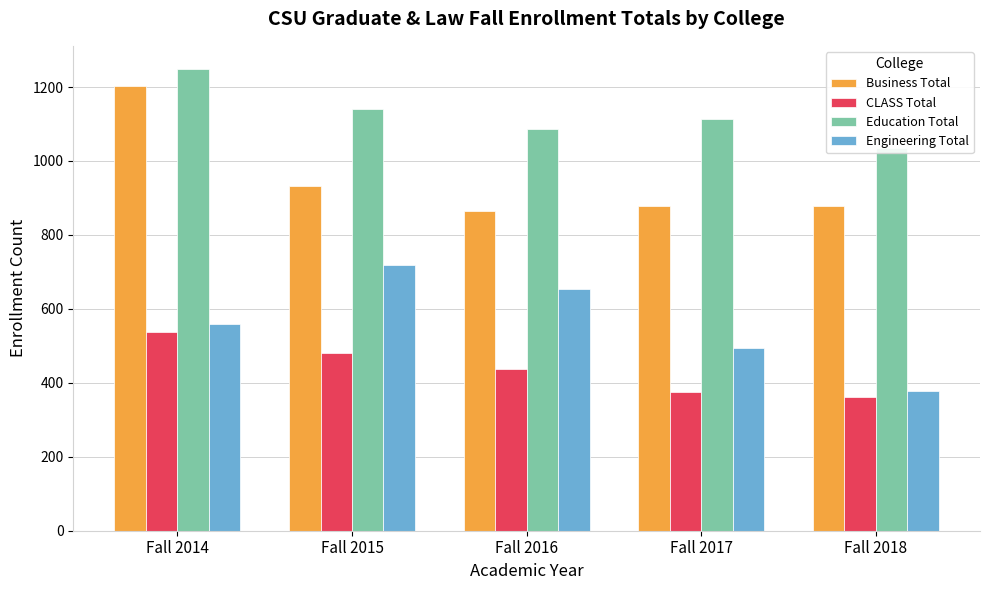

What is the sum of all Education Total values?

5625